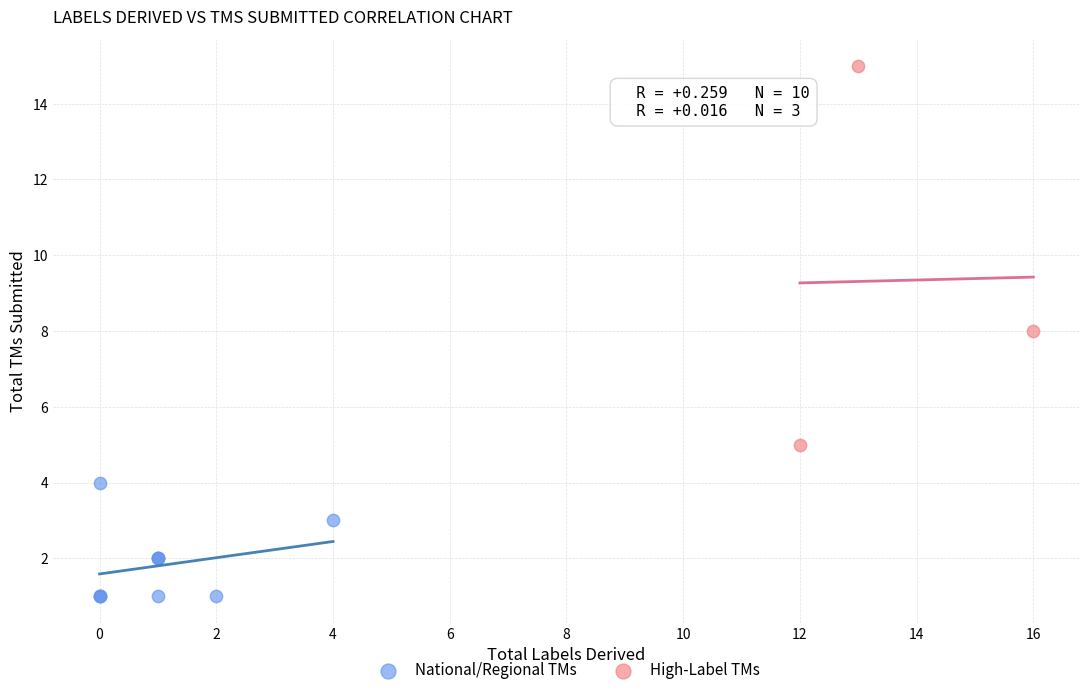

What are all the series names shown in the legend?

National/Regional TMs, High-Label TMs